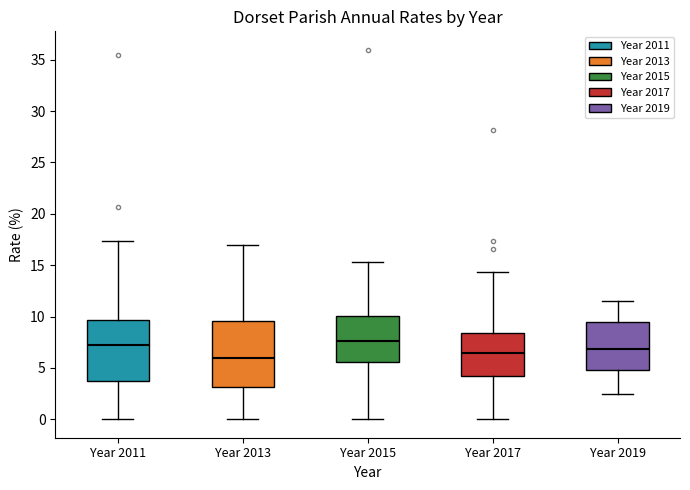

Reading left to right, transcribe this box plot: for each box, give where its median line is, the range the box spans, and where its two whiskers end, as read against the y-axis. The values are not printed on the chart, so give them approximately, as read against the axis.

Year 2011: median 7.0, box 3.5 to 9.5, whiskers 0.0 to 17.5
Year 2013: median 6.0, box 3.0 to 9.5, whiskers 0.0 to 17.0
Year 2015: median 7.5, box 5.5 to 10.0, whiskers 0.0 to 15.5
Year 2017: median 6.5, box 4.0 to 8.5, whiskers 0.0 to 14.5
Year 2019: median 7.0, box 5.0 to 9.5, whiskers 2.5 to 11.5